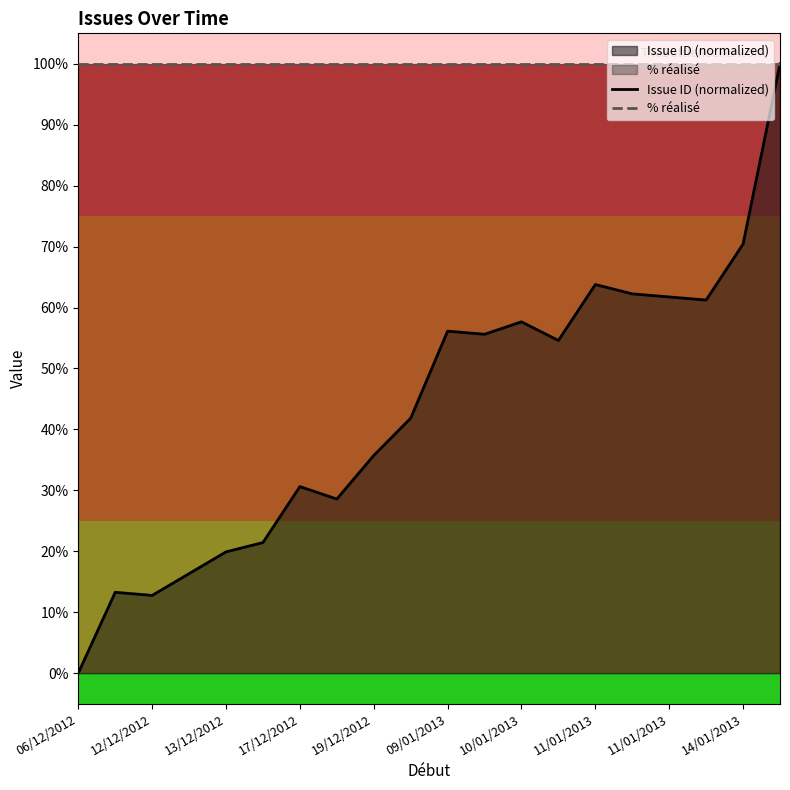

How many lines are shown in the chart?

2